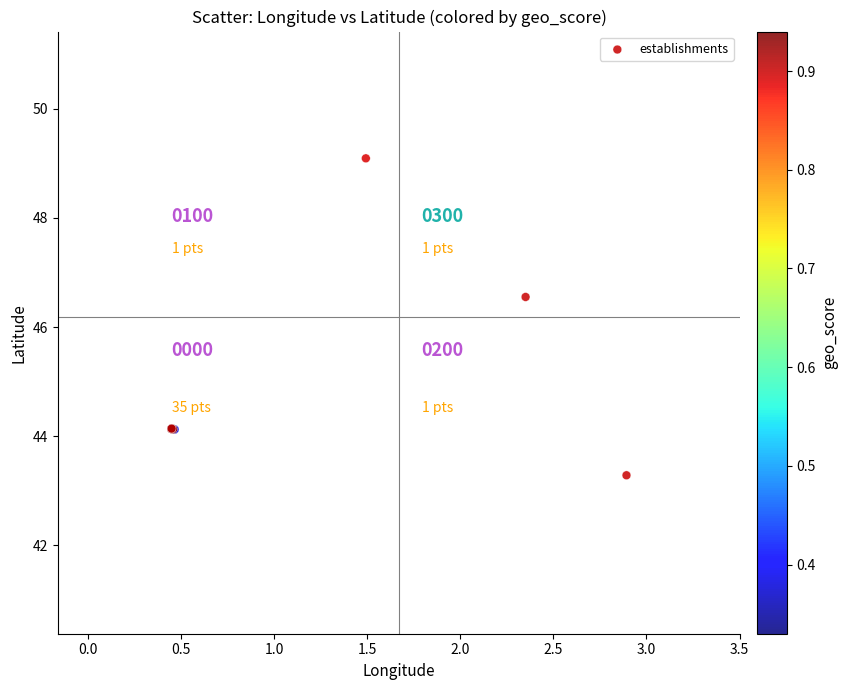

What Y value in the scatter plot is closest to 46?

46.6